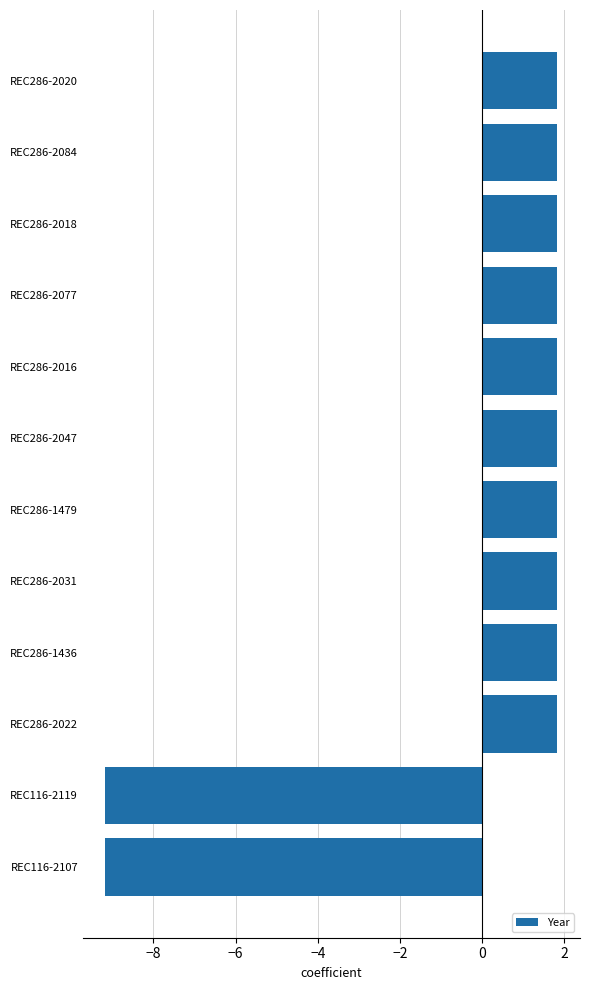

True or false: the data shows 1.8 at REC286-2031.

True